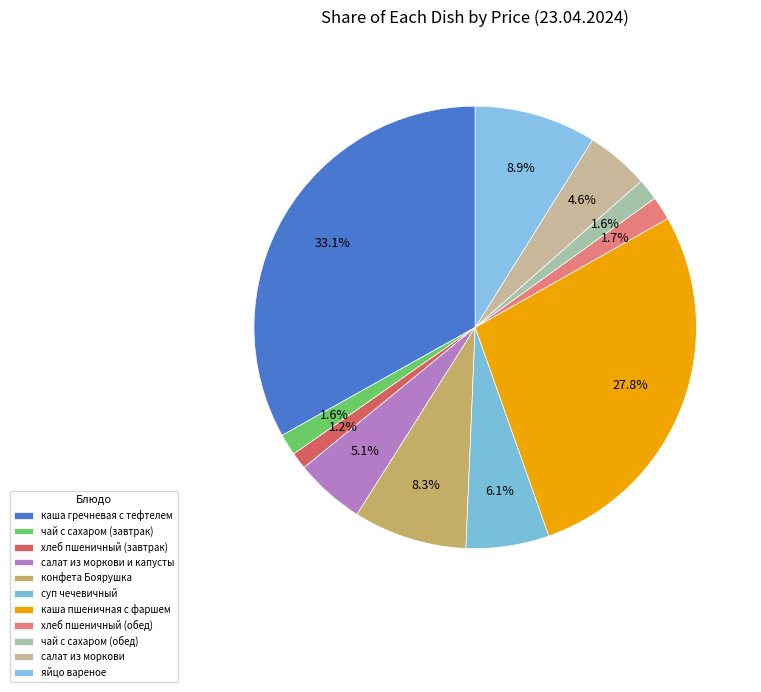

Which has a higher value, хлеб пшеничный (завтрак) or чай с сахаром (завтрак)?

чай с сахаром (завтрак)